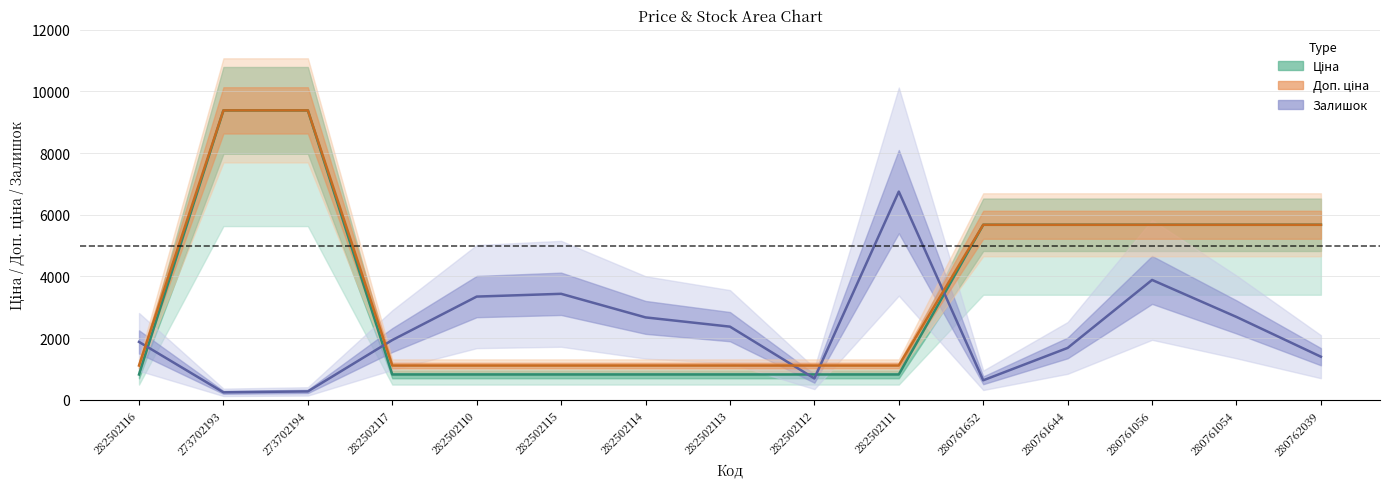

Which series has the largest range (max minus min)?

Ціна